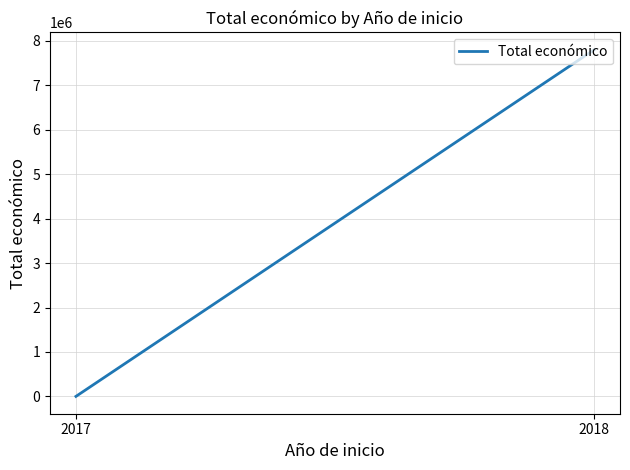

The value at 2018 is 1816877. True or false?

False